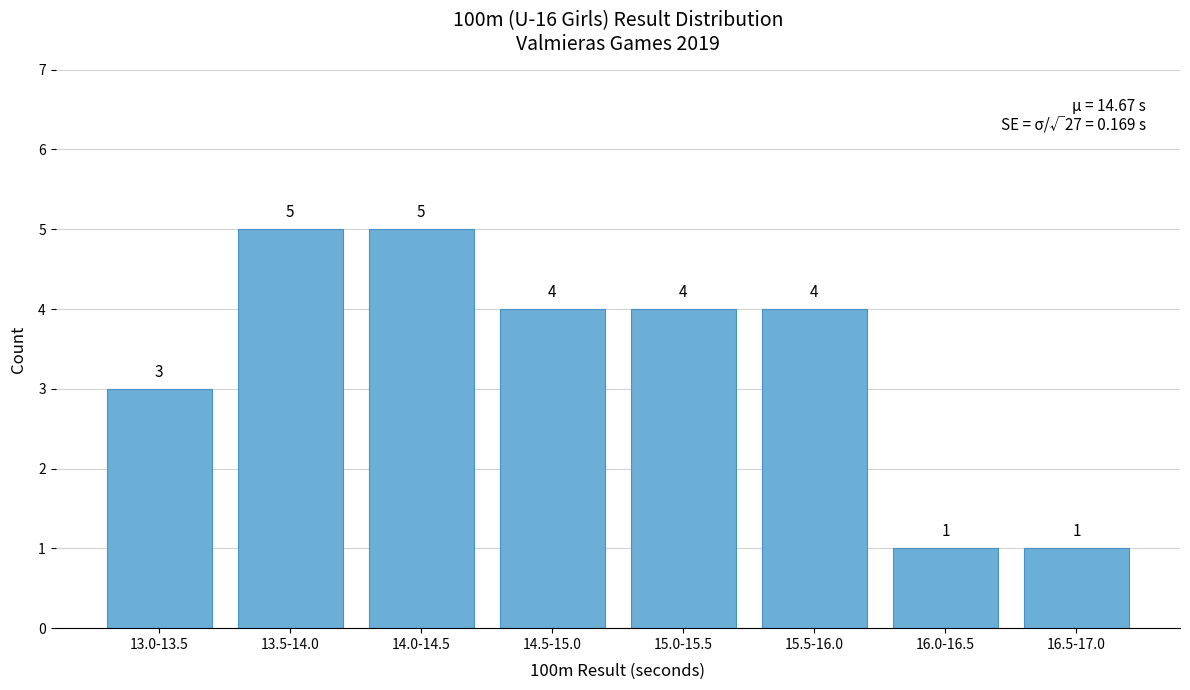

Reading left to right, list all the values displayed in this chart.

13.0-13.5=3	13.5-14.0=5	14.0-14.5=5	14.5-15.0=4	15.0-15.5=4	15.5-16.0=4	16.0-16.5=1	16.5-17.0=1